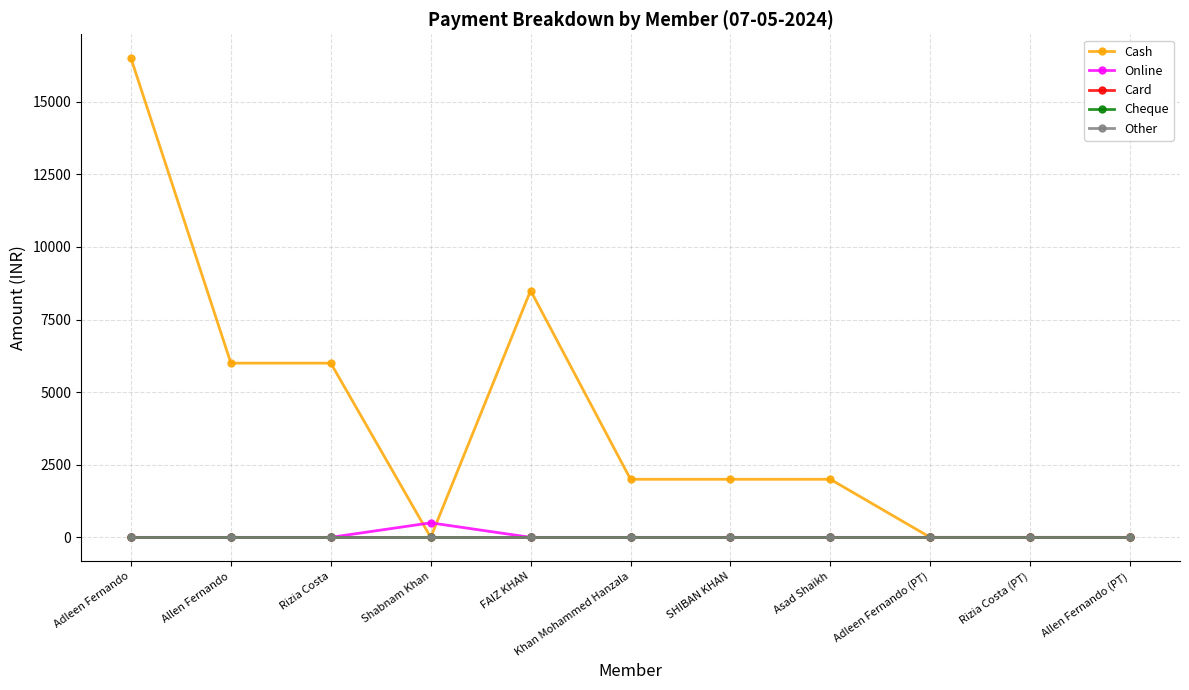

Which category has the lowest value across all series?

Shabnam Khan